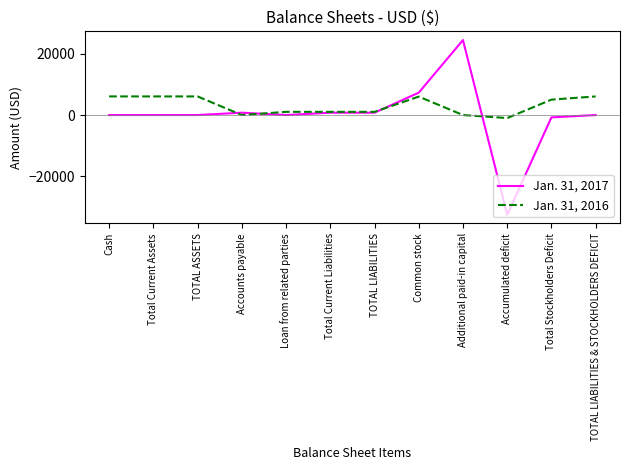

Where do Jan. 31, 2016 and Jan. 31, 2017 first cross each other?

TOTAL ASSETS and Accounts payable